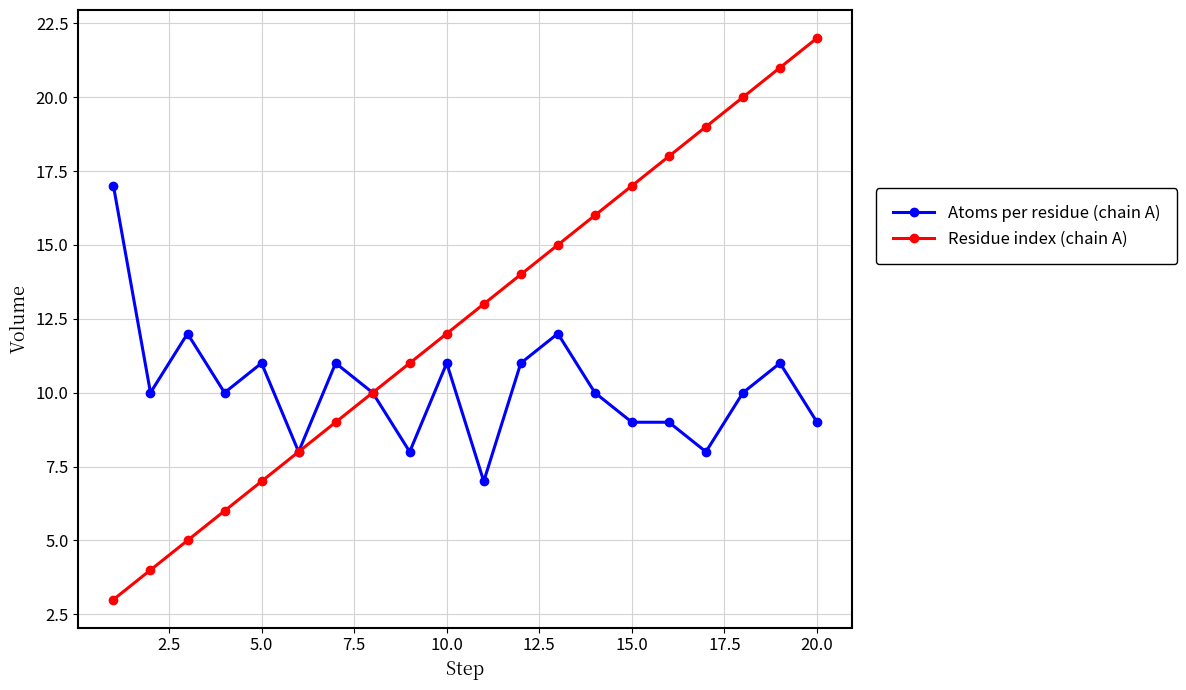

True or false: Residue index (chain A) has more than 2 interior local peaks.

False